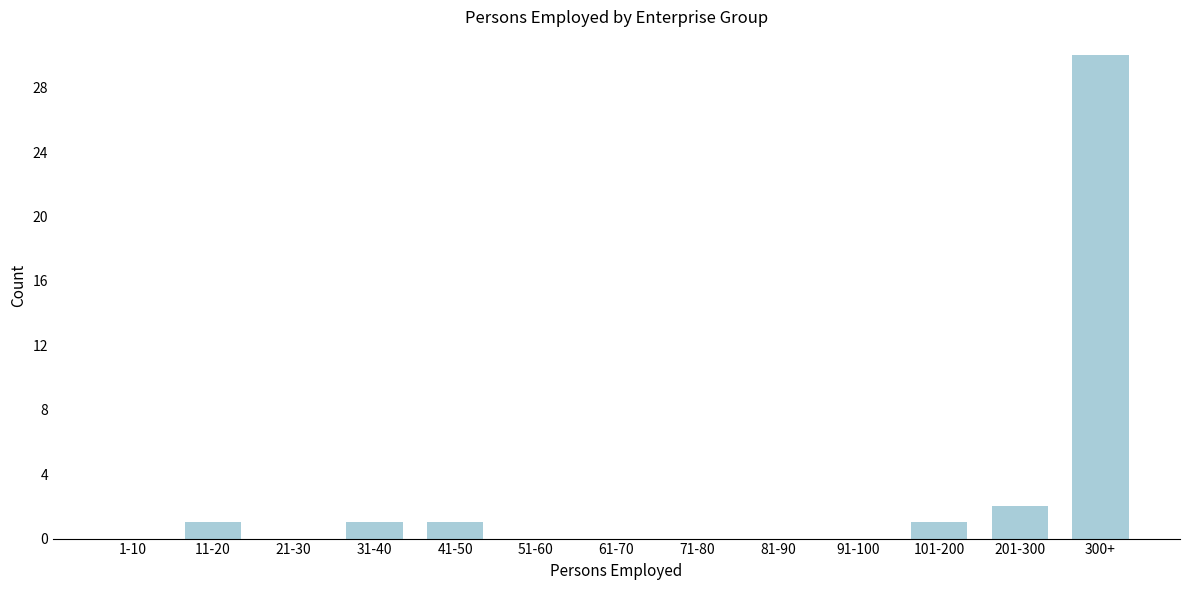

Reading left to right, list all the values displayed in this chart.

1-10=0	11-20=1	21-30=0	31-40=1	41-50=1	51-60=0	61-70=0	71-80=0	81-90=0	91-100=0	101-200=1	201-300=2	300+=30